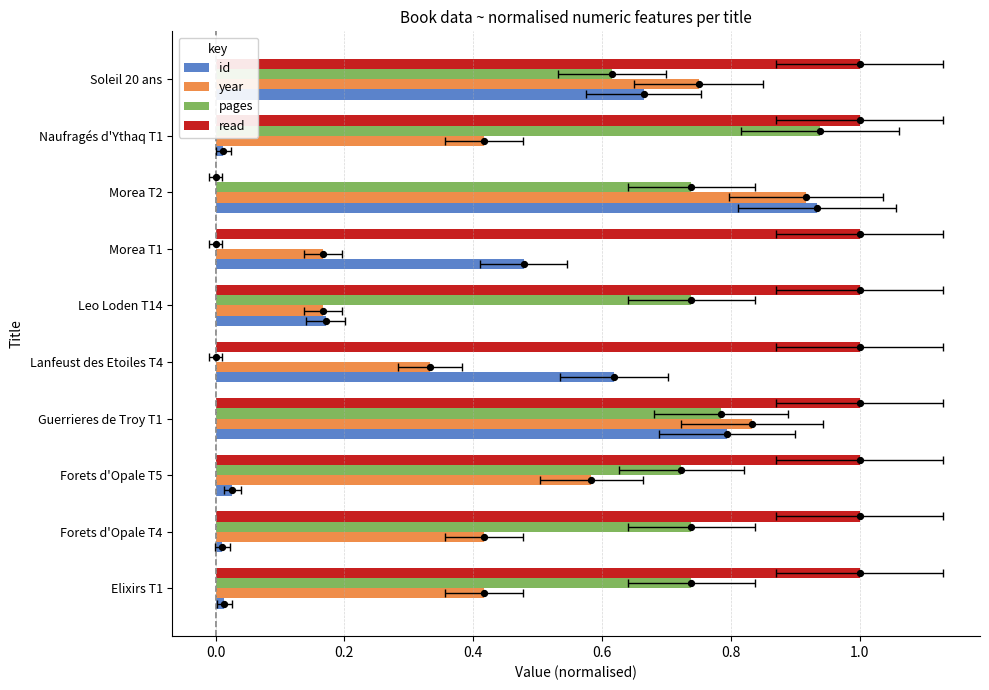

Which series has the largest Y range (max minus min)?

read